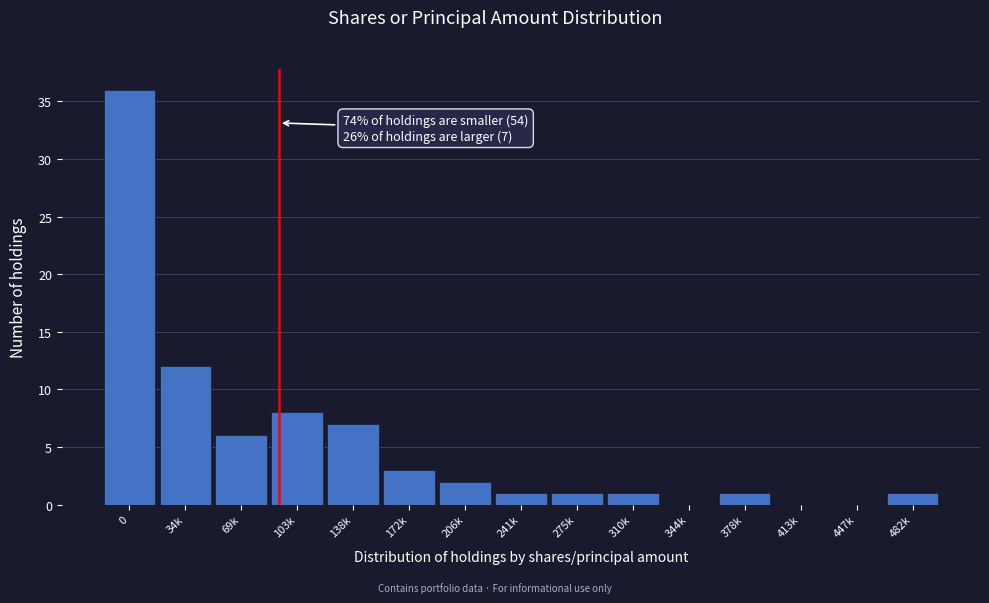

Reading left to right, what are all the values shown in this chart?

0=36	34k=12	69k=6	103k=8	138k=7	172k=3	206k=2	241k=1	275k=1	310k=1	344k=0	378k=1	413k=0	447k=0	482k=1